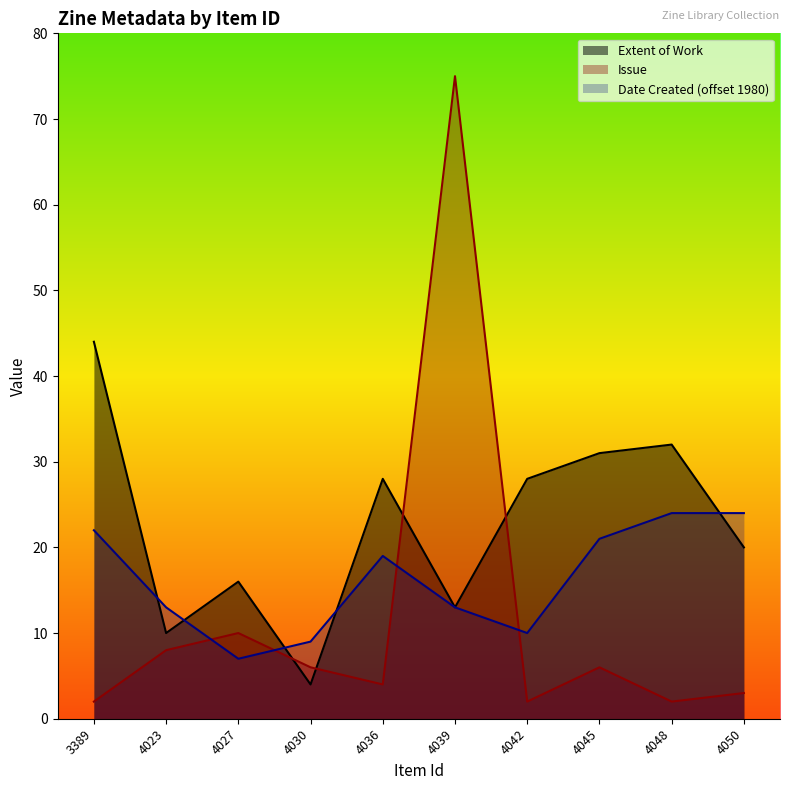

How many lines are shown in the chart?

3